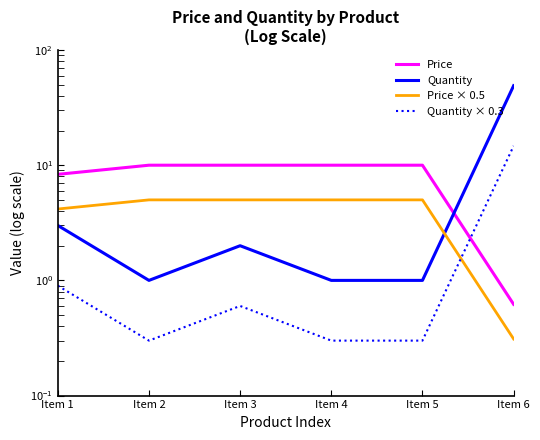

Count the number of data series in this chart.

4